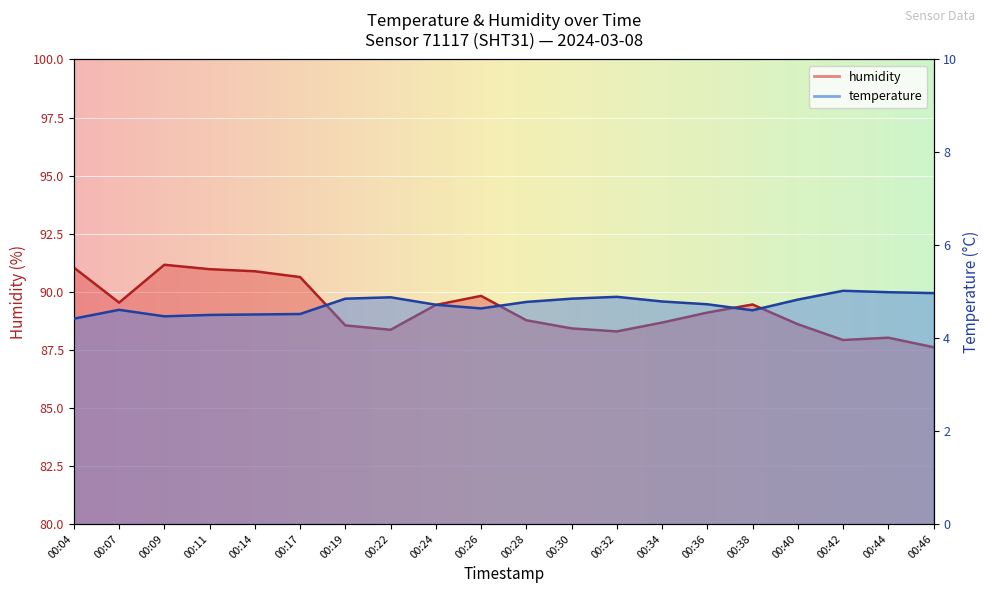

Which category has the highest value across all series?

00:09